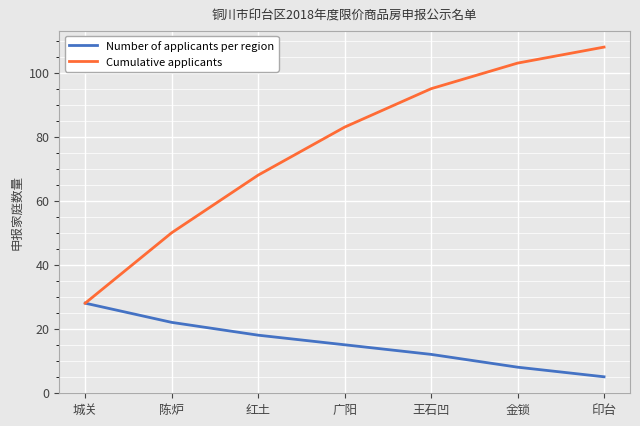

Between 陈炉 and 广阳, which series saw the biggest shift?

Cumulative applicants